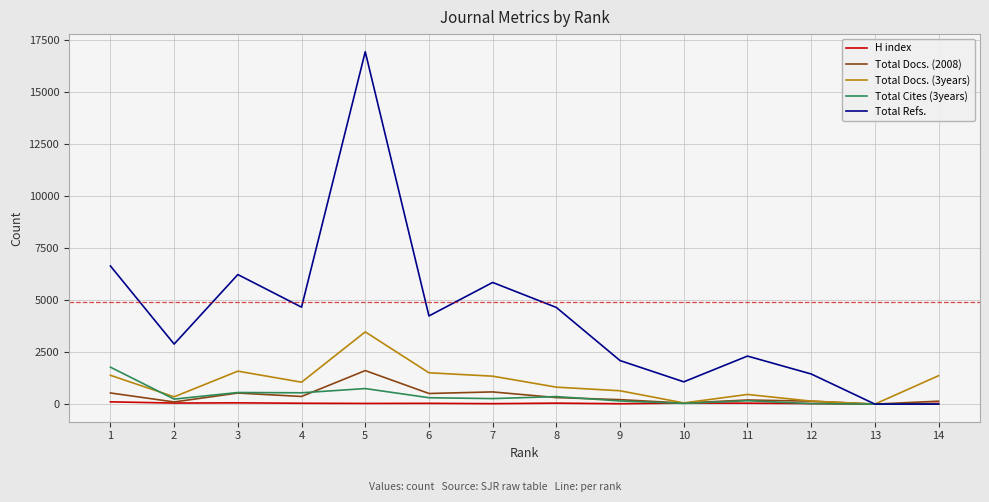

Between 6 and 13, which series saw the biggest shift?

Total Refs.